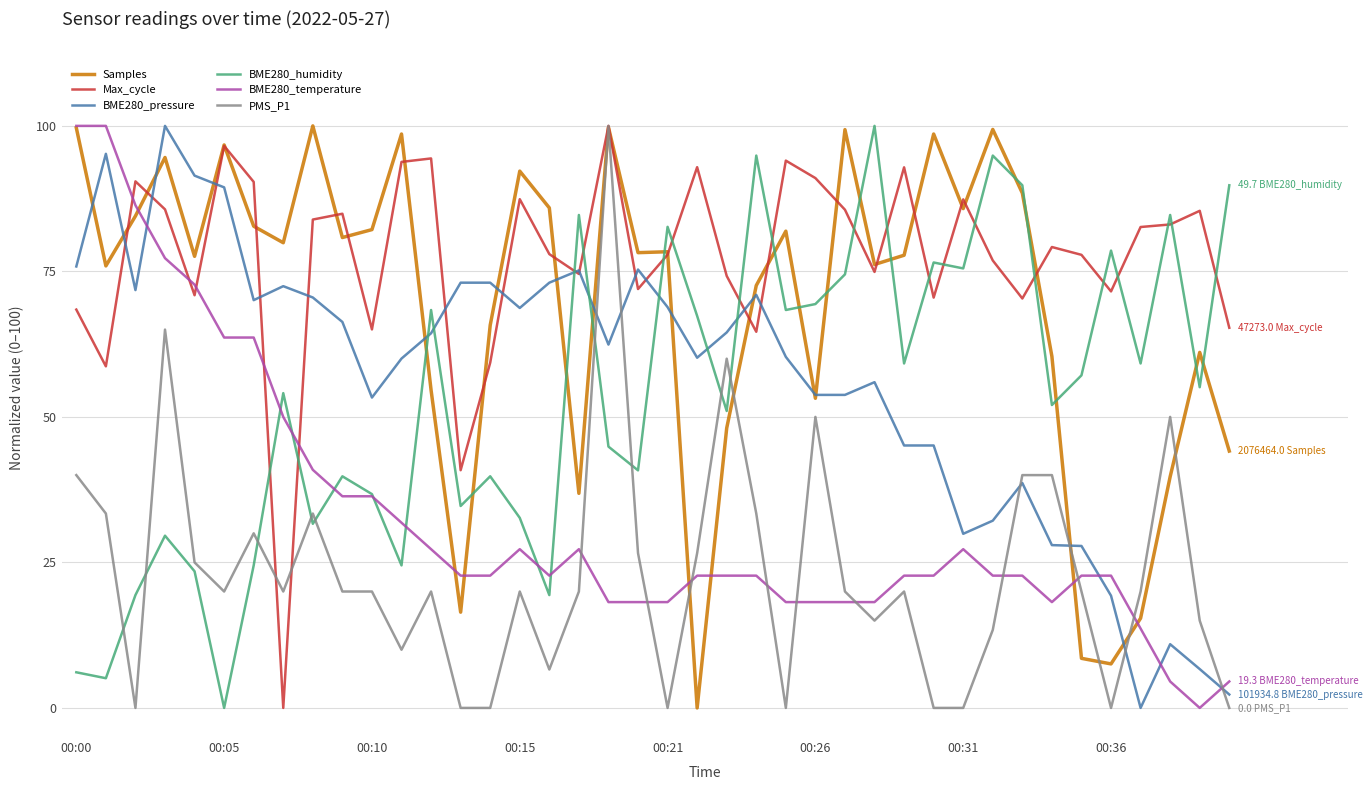

True or false: Max_cycle has more than 0 interior local peaks.

True